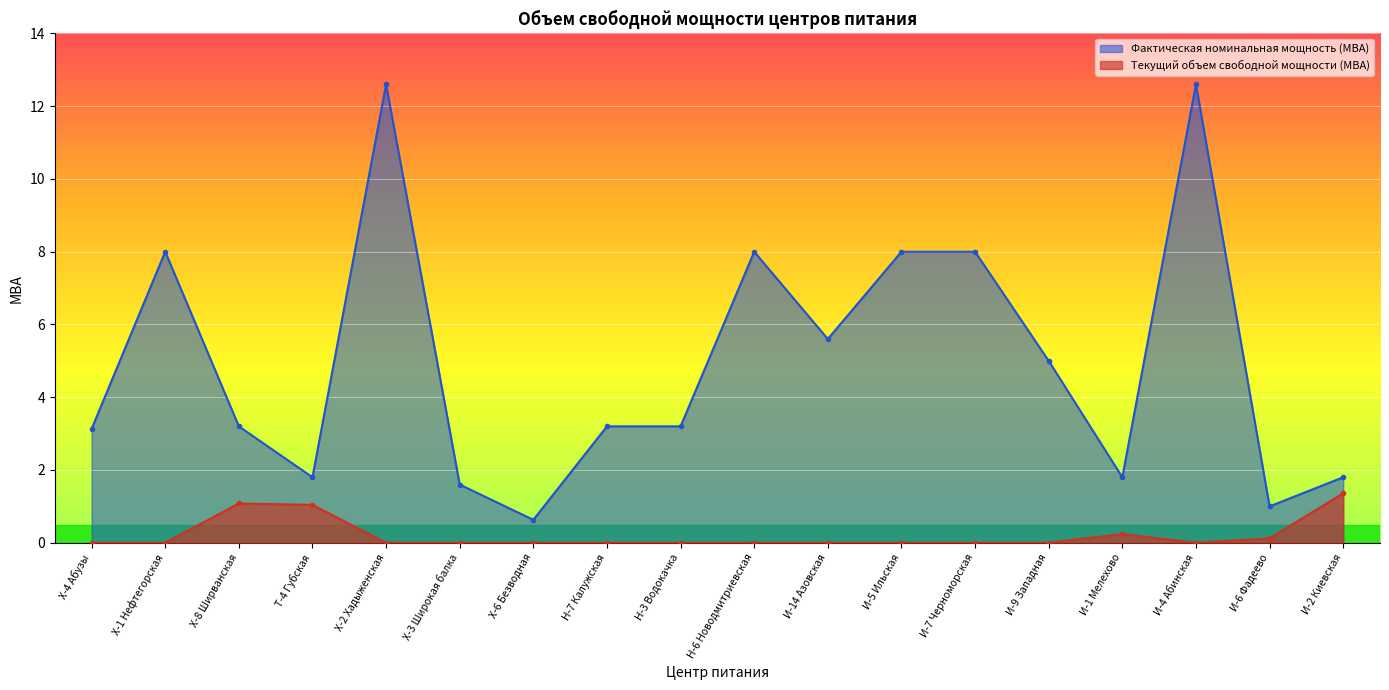

Which category has the lowest value in the Фактическая номинальная мощность (МВА) series?

Х-6 Безводная